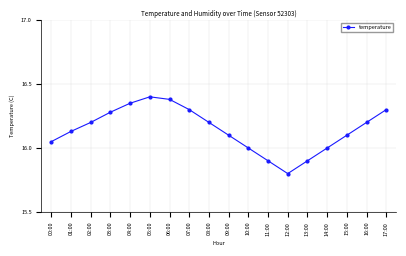

Which category has the lowest value across all series?

12:00